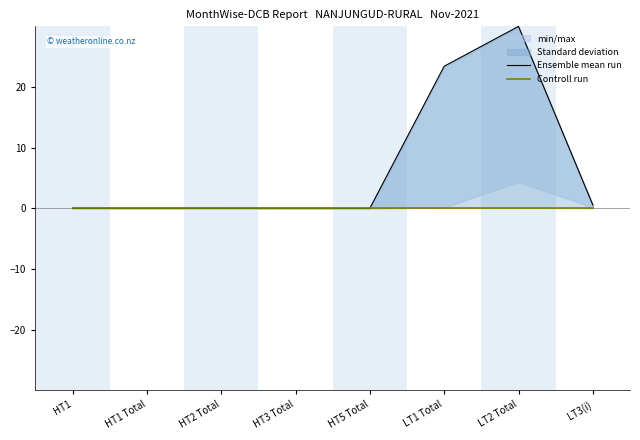

True or false: Controll run and Ensemble mean run intersect in this chart.

False